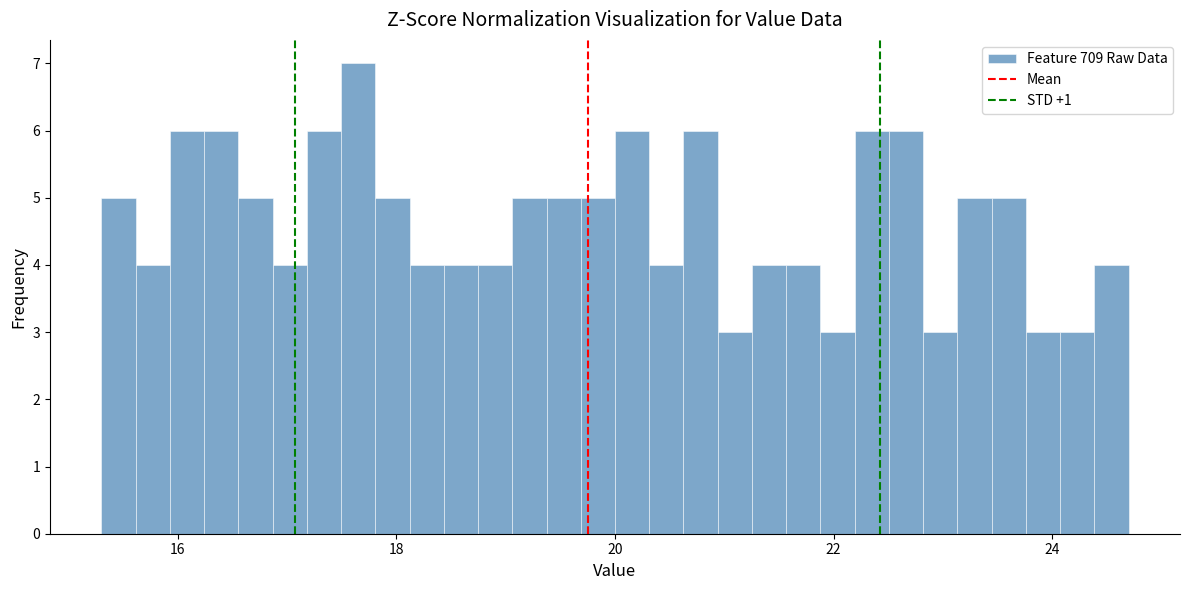

Around what value on the x-axis is the tallest bar? Give the approximate position of its centre, as read against the axis.

17.6